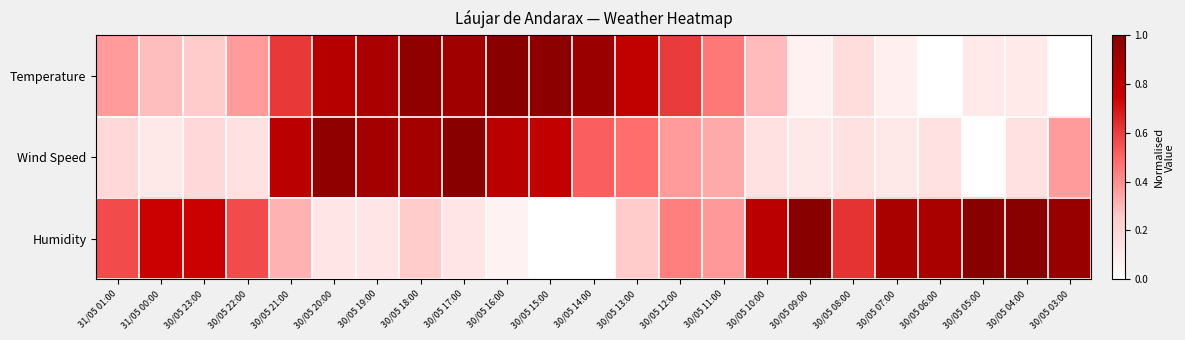

Reading left to right, list all the values displayed in this chart.

Temperature: 31/05 01:00=0.4	31/05 00:00=0.3	30/05 23:00=0.3	30/05 22:00=0.4	30/05 21:00=0.6	30/05 20:00=0.8	30/05 19:00=0.9	30/05 18:00=1.0	30/05 17:00=0.9	30/05 16:00=1.0	30/05 15:00=1.0	30/05 14:00=0.9	30/05 13:00=0.8	30/05 12:00=0.6	30/05 11:00=0.5	30/05 10:00=0.3	30/05 09:00=0.1	30/05 08:00=0.2	30/05 07:00=0.1	30/05 06:00=0.0	30/05 05:00=0.1	30/05 04:00=0.1	30/05 03:00=0.0
Wind Speed: 31/05 01:00=0.2	31/05 00:00=0.1	30/05 23:00=0.2	30/05 22:00=0.1	30/05 21:00=0.8	30/05 20:00=1.0	30/05 19:00=0.9	30/05 18:00=0.9	30/05 17:00=1.0	30/05 16:00=0.8	30/05 15:00=0.8	30/05 14:00=0.5	30/05 13:00=0.5	30/05 12:00=0.4	30/05 11:00=0.3	30/05 10:00=0.1	30/05 09:00=0.1	30/05 08:00=0.1	30/05 07:00=0.1	30/05 06:00=0.1	30/05 05:00=0.0	30/05 04:00=0.1	30/05 03:00=0.4
Humidity: 31/05 01:00=0.6	31/05 00:00=0.8	30/05 23:00=0.8	30/05 22:00=0.6	30/05 21:00=0.3	30/05 20:00=0.1	30/05 19:00=0.1	30/05 18:00=0.2	30/05 17:00=0.1	30/05 16:00=0.1	30/05 15:00=0.0	30/05 14:00=0.0	30/05 13:00=0.2	30/05 12:00=0.4	30/05 11:00=0.4	30/05 10:00=0.8	30/05 09:00=1.0	30/05 08:00=0.6	30/05 07:00=0.9	30/05 06:00=0.9	30/05 05:00=1.0	30/05 04:00=1.0	30/05 03:00=0.9